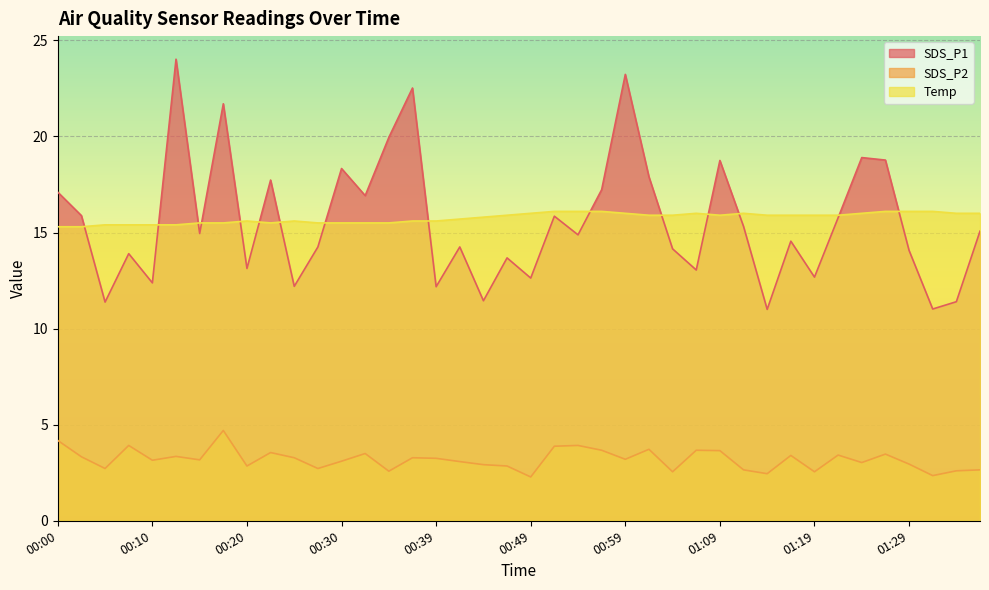

Reading left to right, list all the values displayed in this chart.

SDS_P1: 00:00=17.1	00:02=15.9	00:05=11.4	00:07=13.9	00:10=12.4	00:12=24.0	00:15=14.9	00:17=21.7	00:20=13.1	00:22=17.7	00:25=12.2	00:27=14.2	00:30=18.3	00:32=16.9	00:34=19.9	00:37=22.5	00:39=12.2	00:42=14.2	00:44=11.4	00:47=13.7	00:49=12.6	00:52=15.8	00:54=14.9	00:57=17.2	00:59=23.2	01:02=17.9	01:04=14.2	01:07=13.1	01:09=18.8	01:12=15.3	01:14=11.0	01:17=14.6	01:19=12.7	01:21=15.8	01:24=18.9	01:26=18.8	01:29=14.1	01:31=11.0	01:34=11.4	01:36=15.1
SDS_P2: 00:00=4.2	00:02=3.3	00:05=2.7	00:07=3.9	00:10=3.1	00:12=3.4	00:15=3.2	00:17=4.7	00:20=2.9	00:22=3.5	00:25=3.3	00:27=2.7	00:30=3.1	00:32=3.5	00:34=2.6	00:37=3.3	00:39=3.2	00:42=3.1	00:44=2.9	00:47=2.9	00:49=2.3	00:52=3.9	00:54=3.9	00:57=3.7	00:59=3.2	01:02=3.7	01:04=2.5	01:07=3.7	01:09=3.6	01:12=2.6	01:14=2.5	01:17=3.4	01:19=2.5	01:21=3.4	01:24=3.0	01:26=3.5	01:29=3.0	01:31=2.4	01:34=2.6	01:36=2.6
Temp: 00:00=15.3	00:02=15.3	00:05=15.4	00:07=15.4	00:10=15.4	00:12=15.4	00:15=15.5	00:17=15.5	00:20=15.6	00:22=15.5	00:25=15.6	00:27=15.5	00:30=15.5	00:32=15.5	00:34=15.5	00:37=15.6	00:39=15.6	00:42=15.7	00:44=15.8	00:47=15.9	00:49=16.0	00:52=16.1	00:54=16.1	00:57=16.1	00:59=16.0	01:02=15.9	01:04=15.9	01:07=16.0	01:09=15.9	01:12=16.0	01:14=15.9	01:17=15.9	01:19=15.9	01:21=15.9	01:24=16.0	01:26=16.1	01:29=16.1	01:31=16.1	01:34=16.0	01:36=16.0